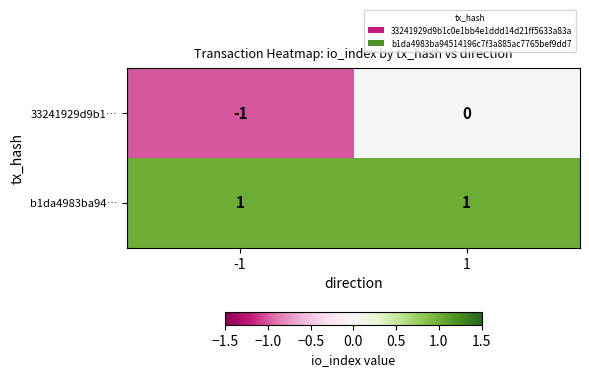

What is the greatest value displayed?

1